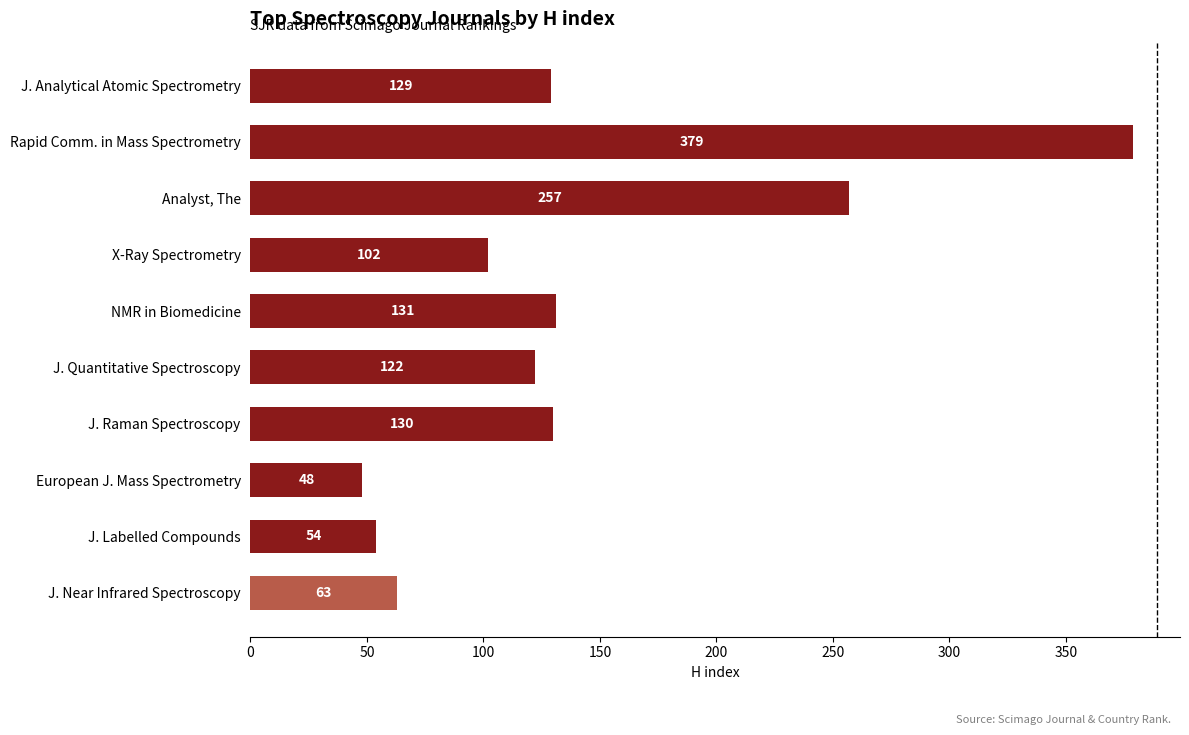

Is it true that the value at Rapid Comm. in Mass Spectrometry is 379?

True